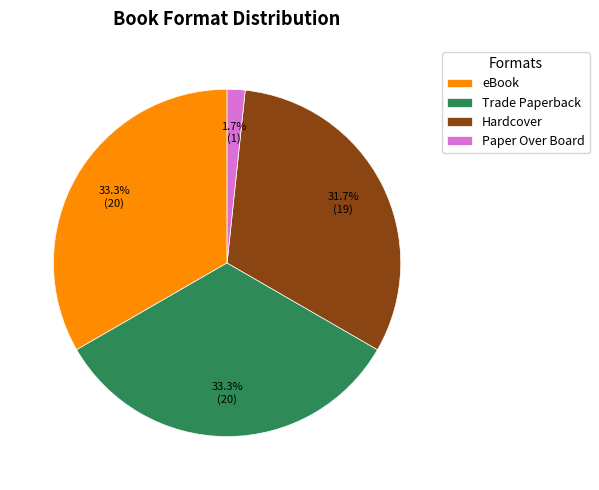

What percentage is NOT represented by Trade Paperback?

66.7%